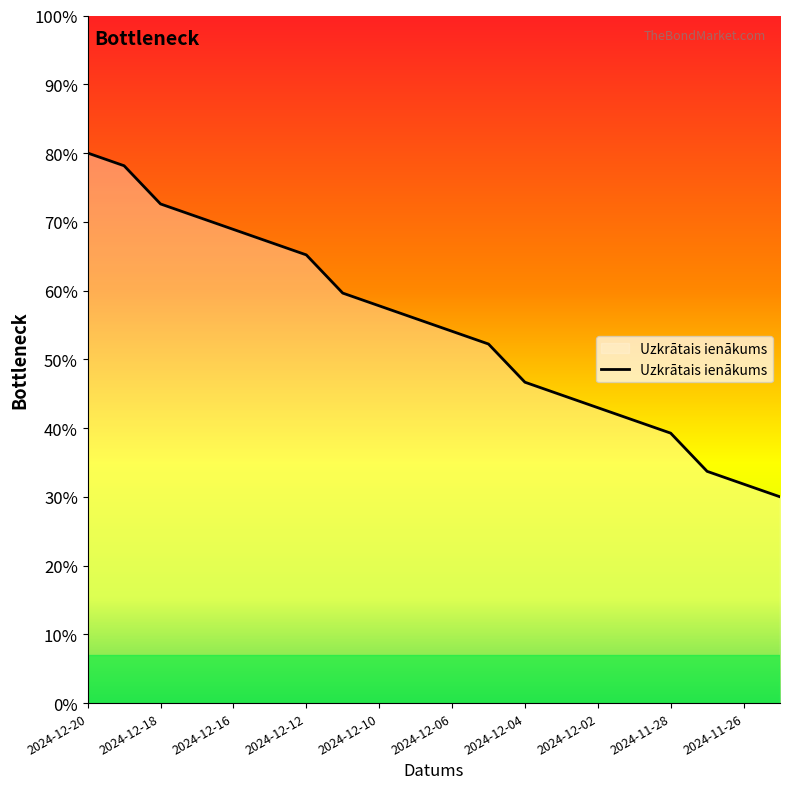

List the labels in order of value, largest first.

2024-12-20, 2024-12-19, 2024-12-18, 2024-12-17, 2024-12-16, 2024-12-13, 2024-12-12, 2024-12-11, 2024-12-10, 2024-12-09, 2024-12-06, 2024-12-05, 2024-12-04, 2024-12-03, 2024-12-02, 2024-11-29, 2024-11-28, 2024-11-27, 2024-11-26, 2024-11-25